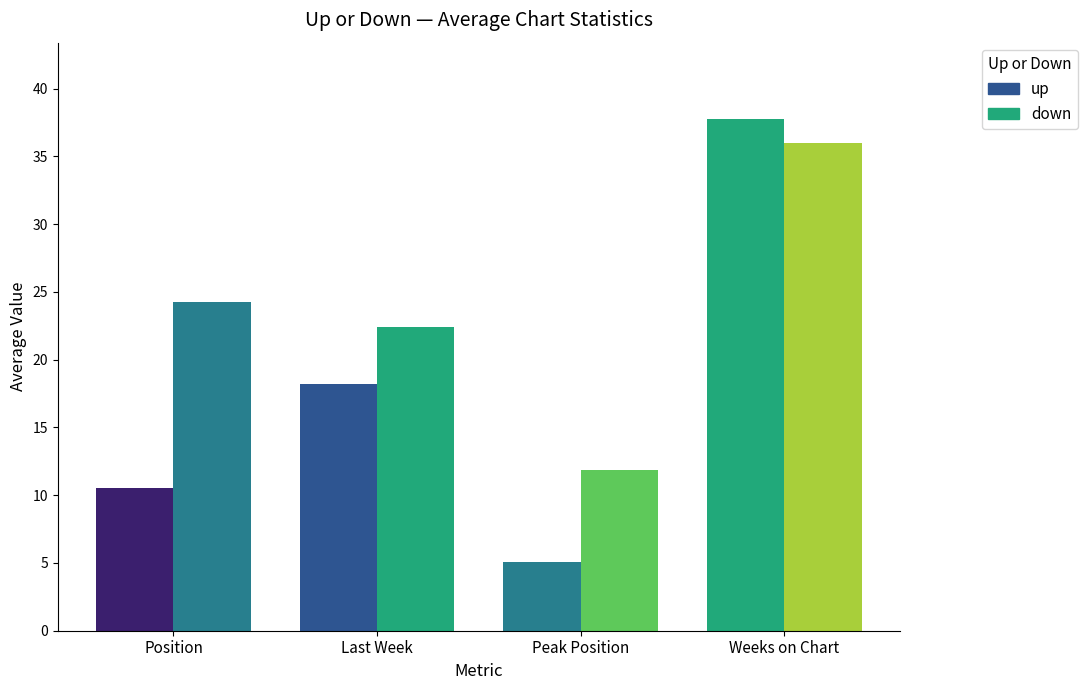

What is the total value across all series at Position?

34.8